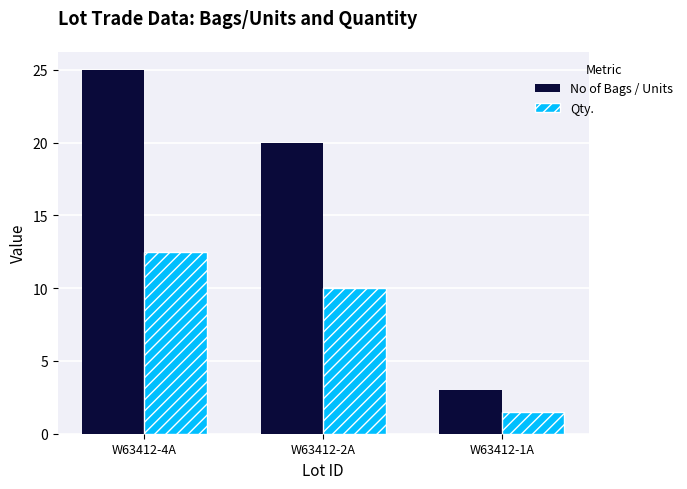

Between W63412-4A and W63412-2A, which series saw the biggest shift?

No of Bags / Units